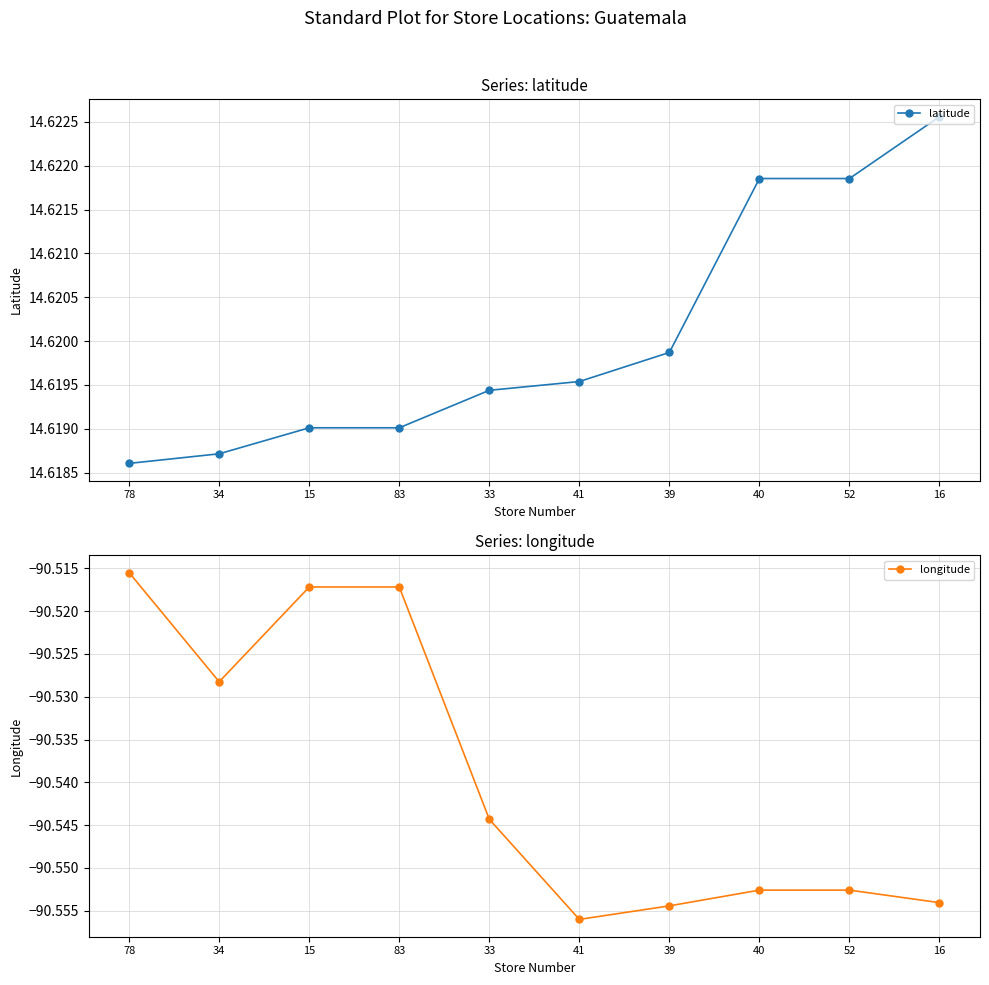

True or false: longitude and latitude intersect in this chart.

False